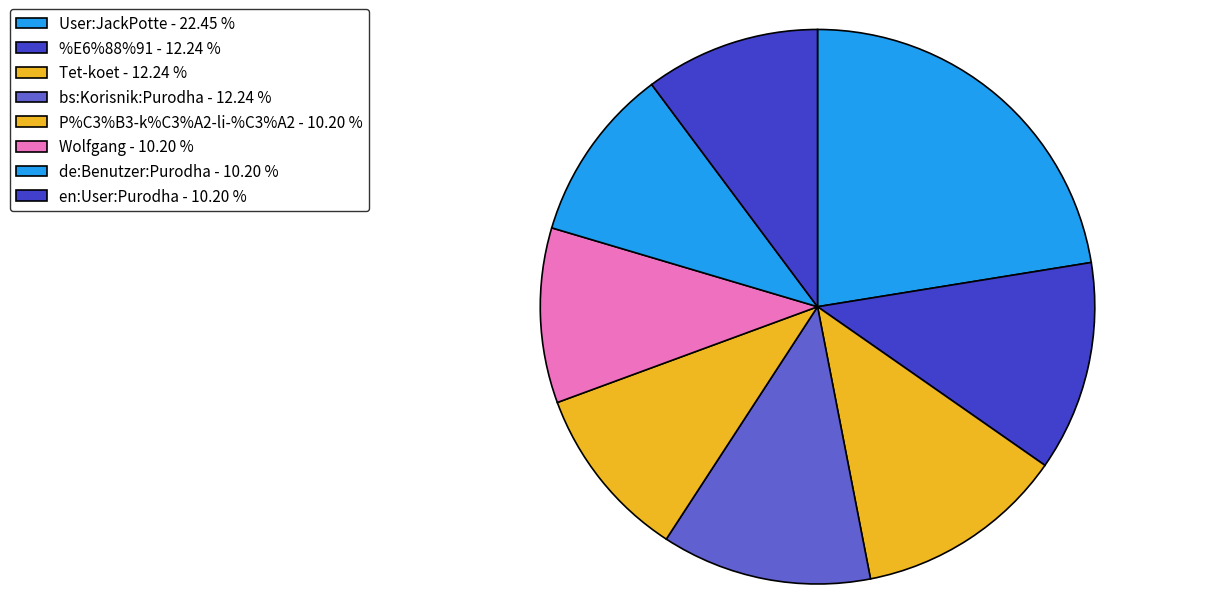

Count the number of slices in the pie.

8